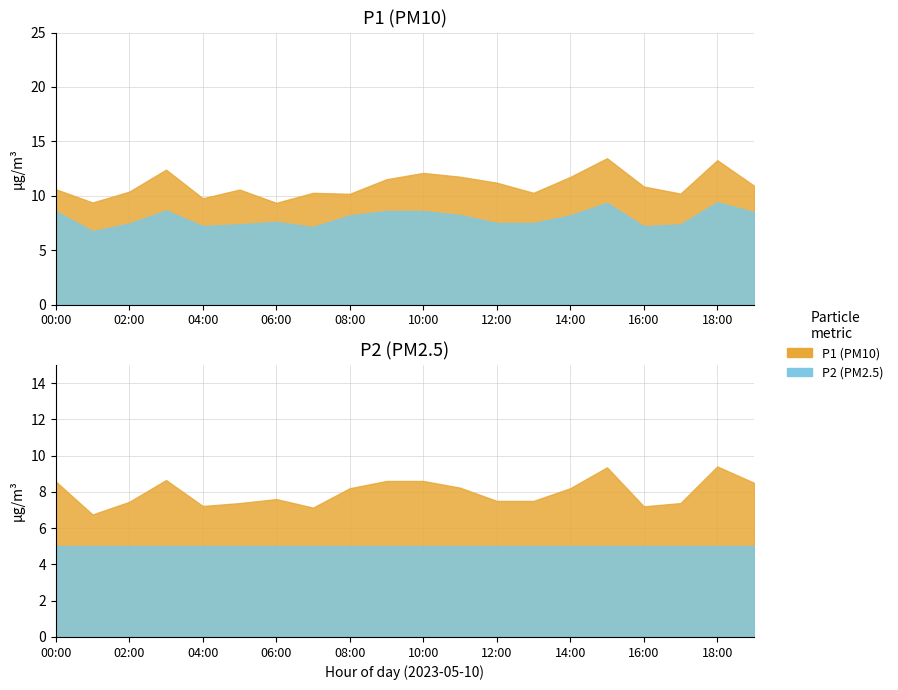

At which label does P2 reach its minimum?

01:00